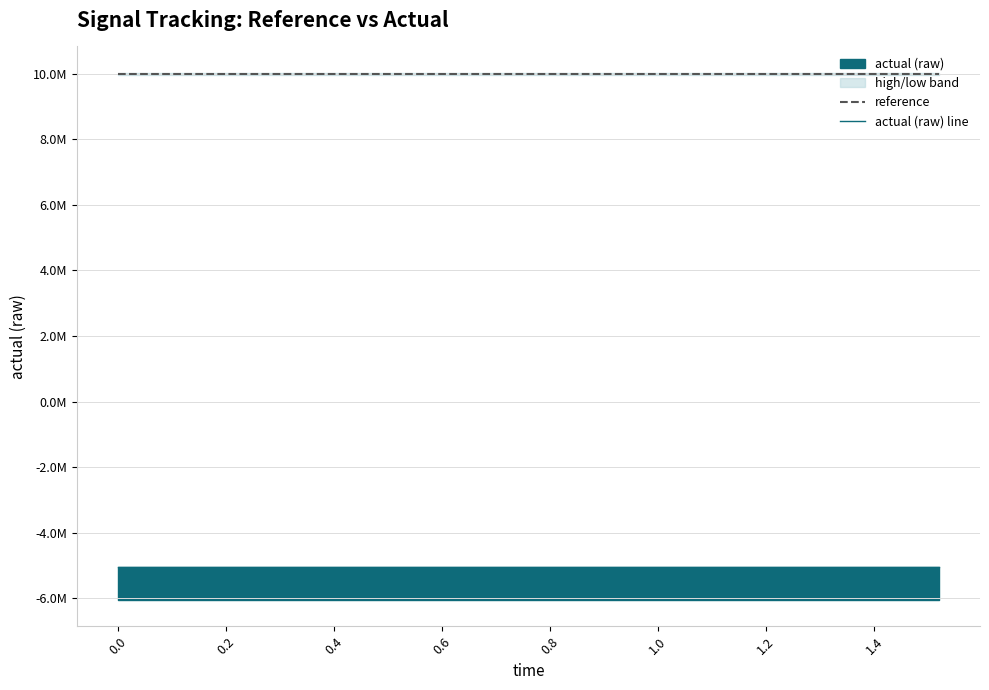

Which series has the widest spread of values?

reference